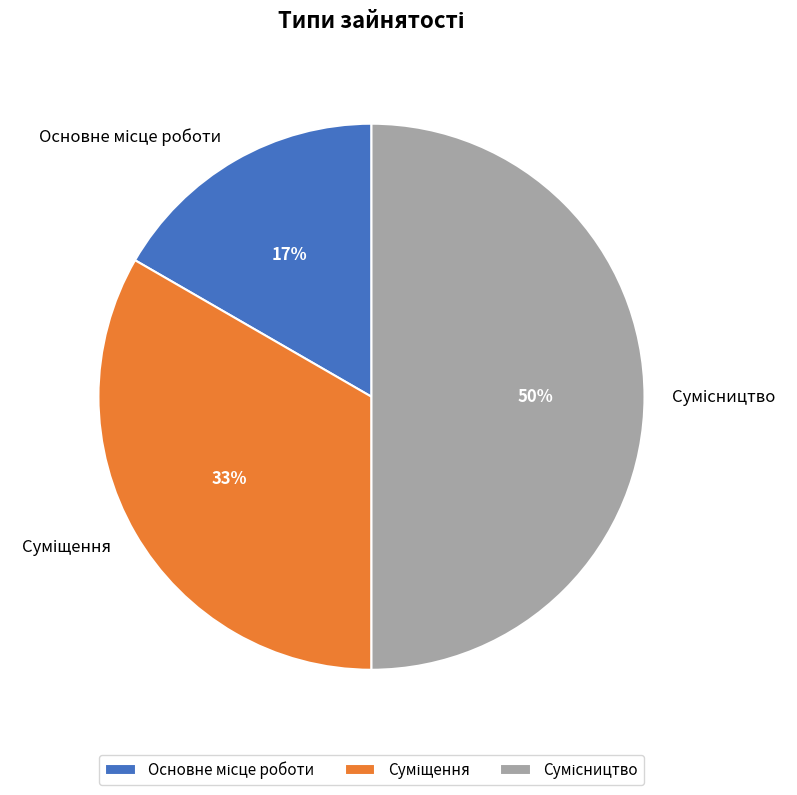

To the nearest percent, what is the difference between the largest and smallest slice percentages?

33%